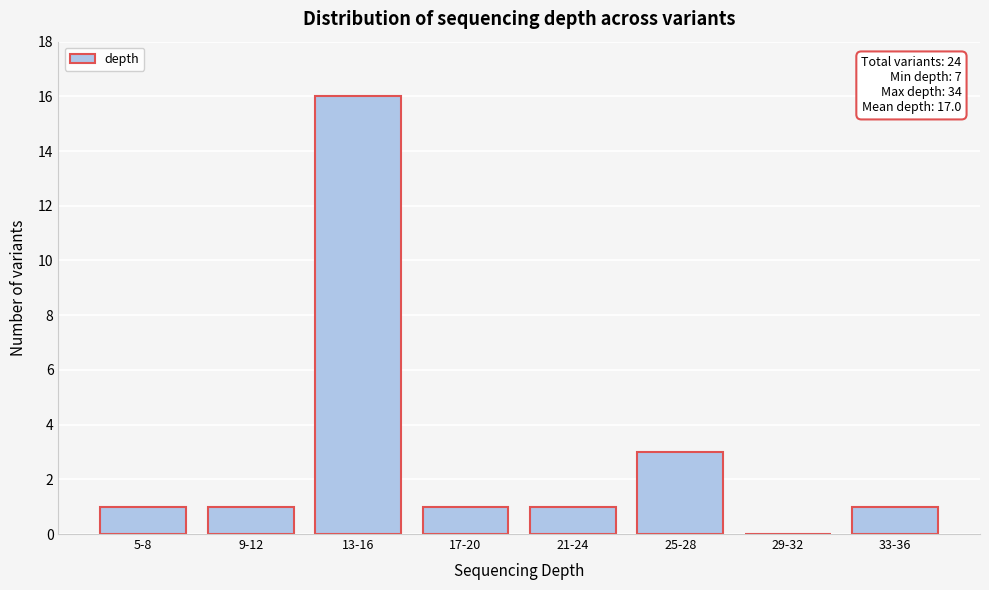

Reading right to left, list all the values displayed in this chart.

33-36=1	29-32=0	25-28=3	21-24=1	17-20=1	13-16=16	9-12=1	5-8=1